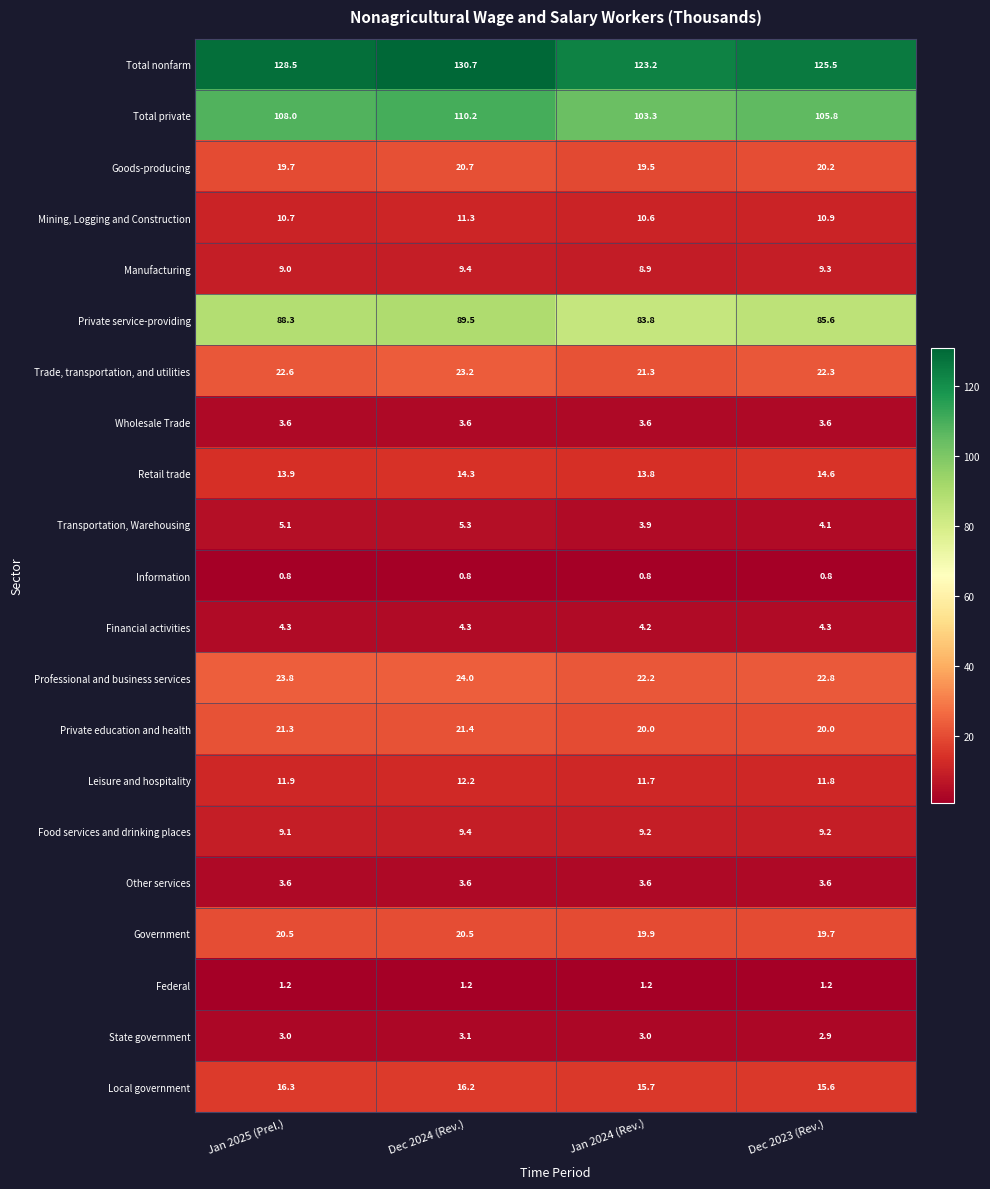

What is the sum of all Information values?

3.2